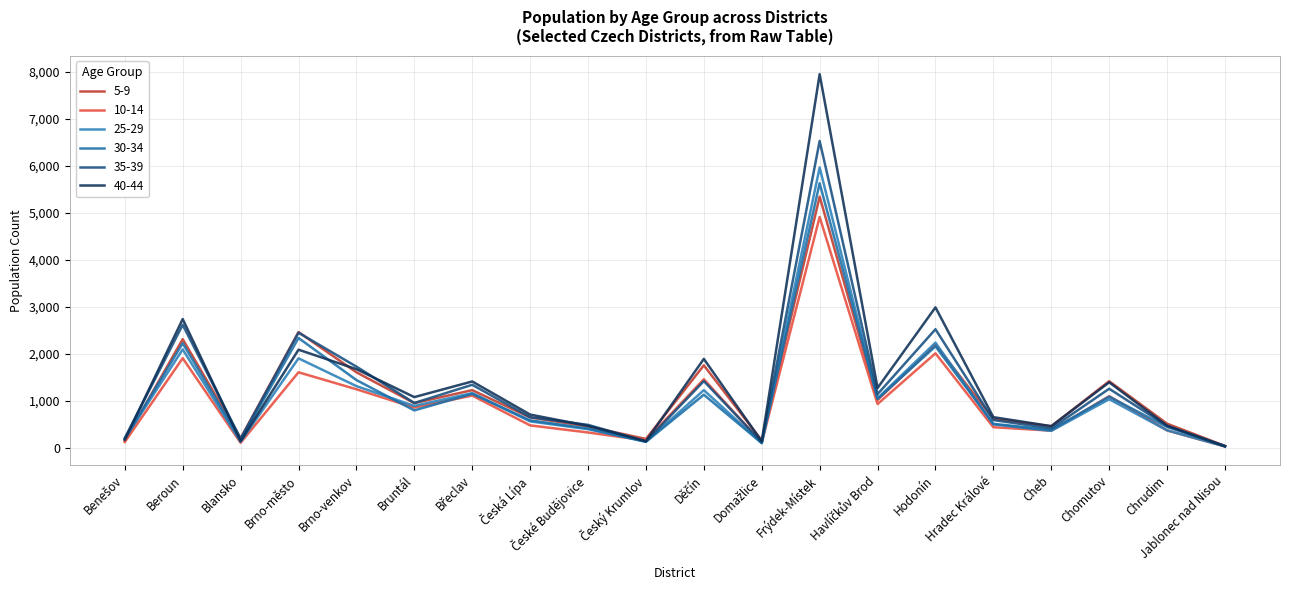

At which category is the sum across all series the highest?

Frýdek-Místek